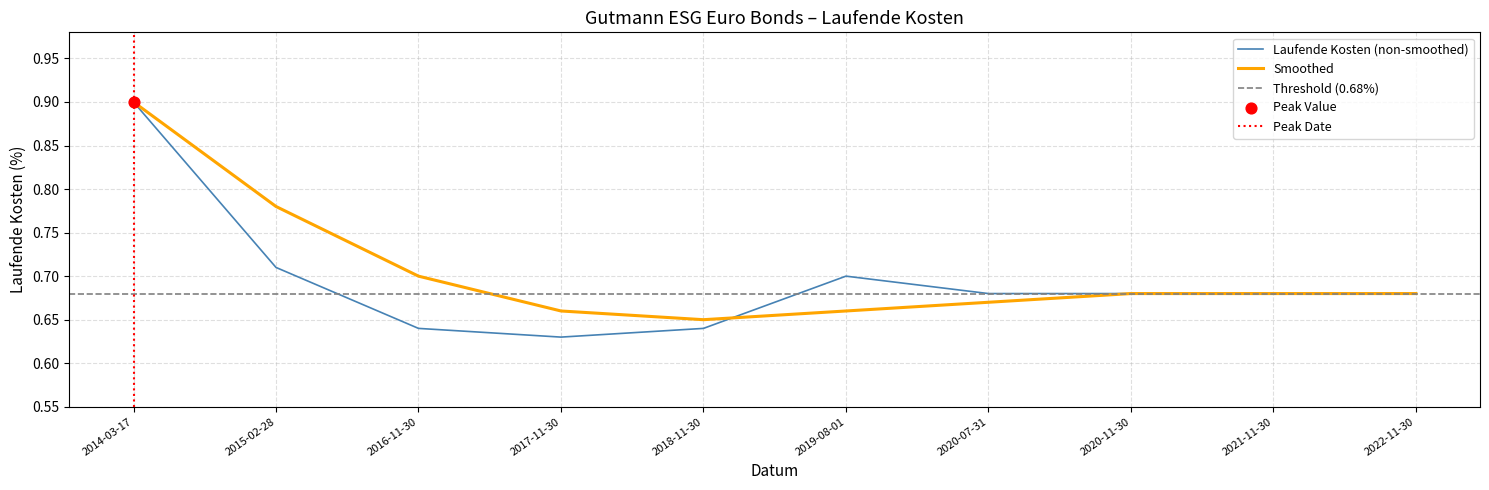

What is the change in value from 2017-11-30 to 2020-11-30?

+0.1